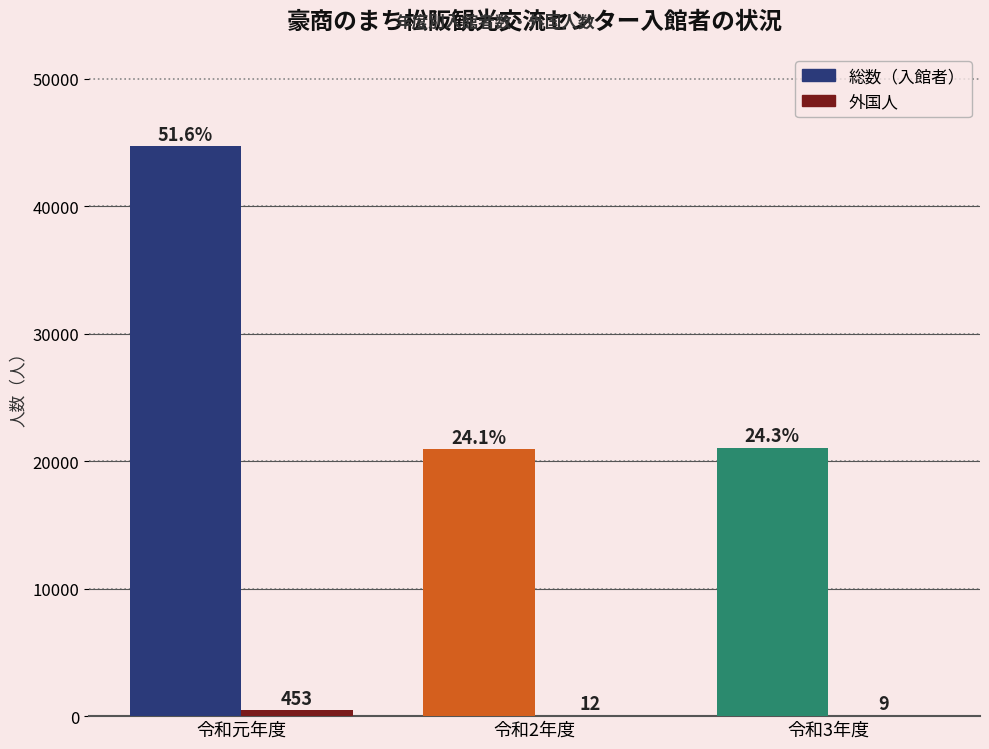

What is the sum of all 総数（入館者） values?

86641